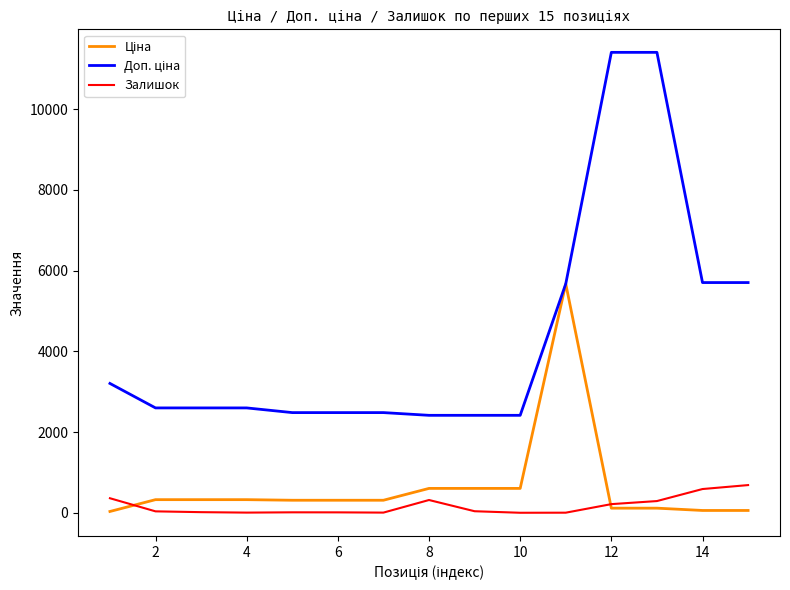

What is the greatest value displayed?

11410.0